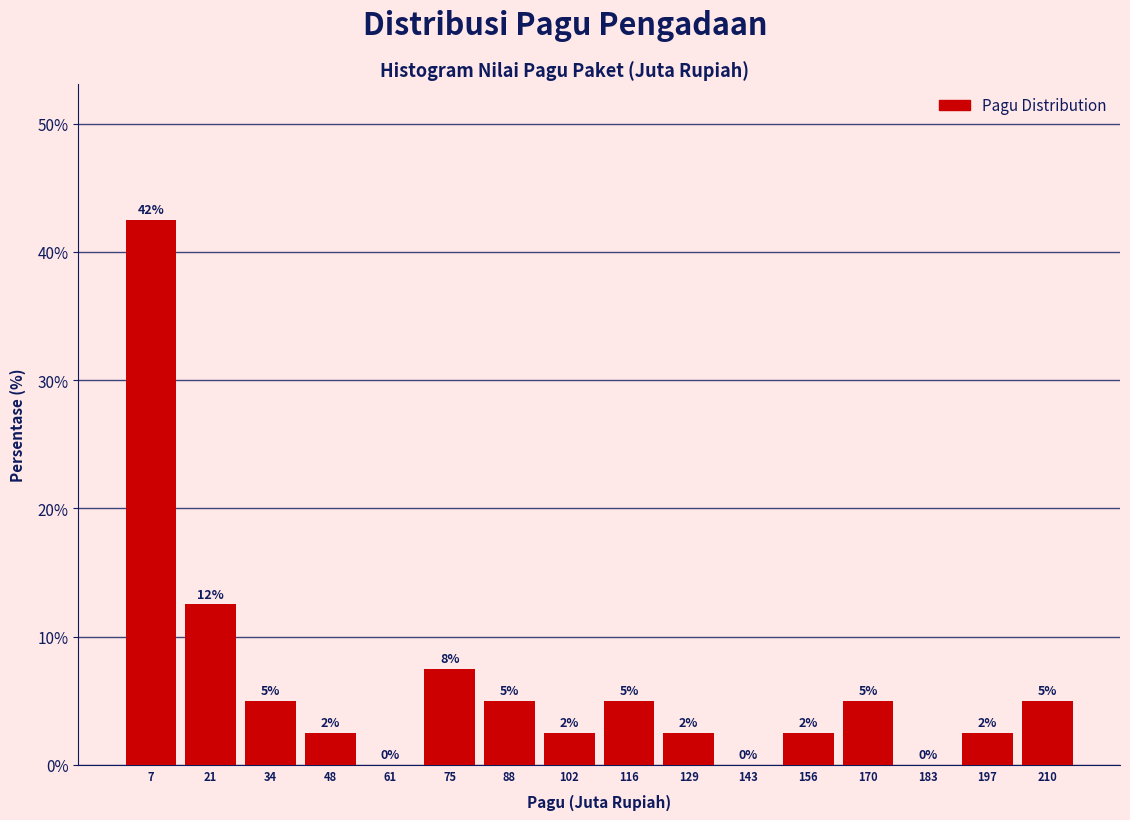

Over which range of the x-axis is the bar tallest?

0 to 14